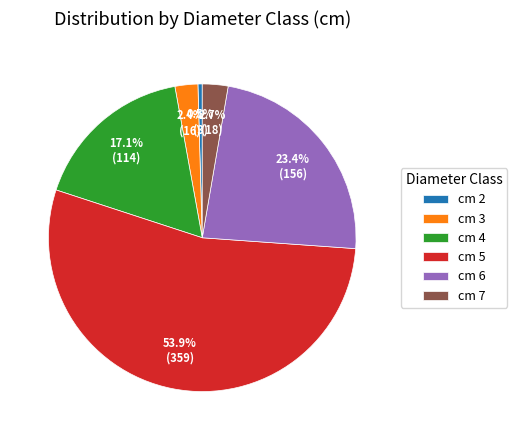

To the nearest percent, what is the difference between the largest and smallest slice percentages?

53%